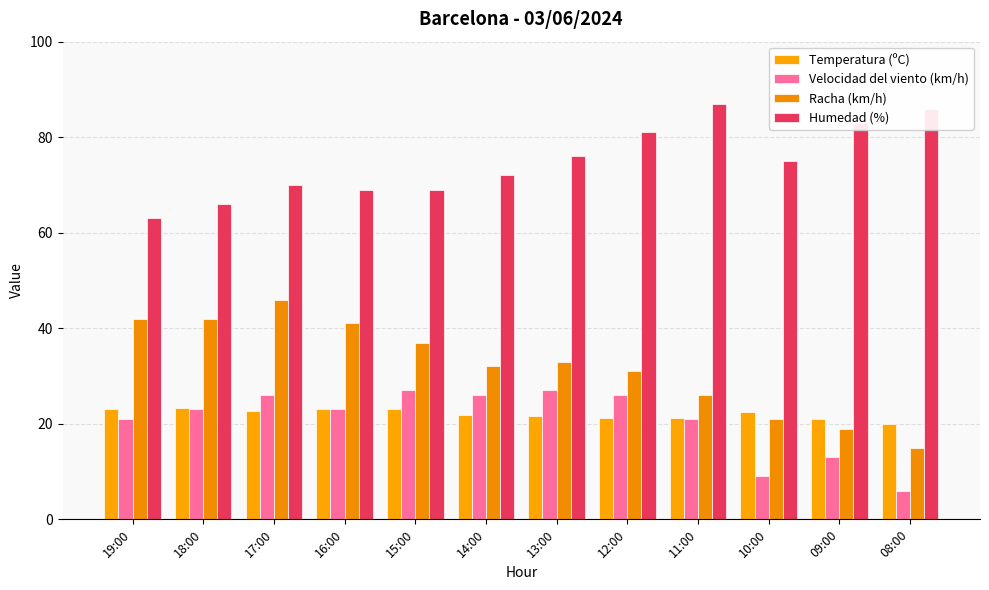

Count the number of categories in the chart.

12